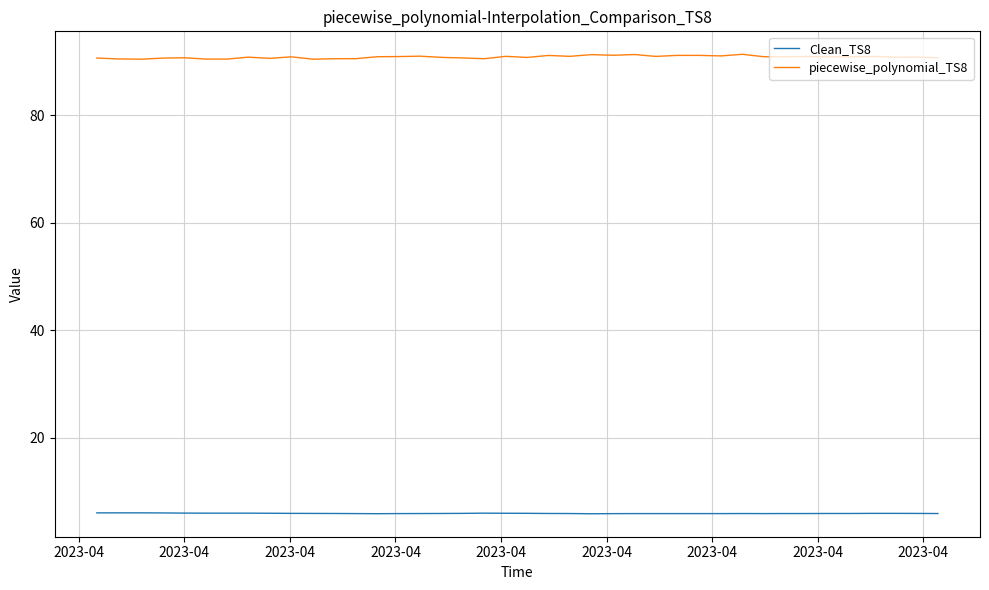

Rank the series by their average value, from lowest to highest.

Clean_TS8, piecewise_polynomial_TS8